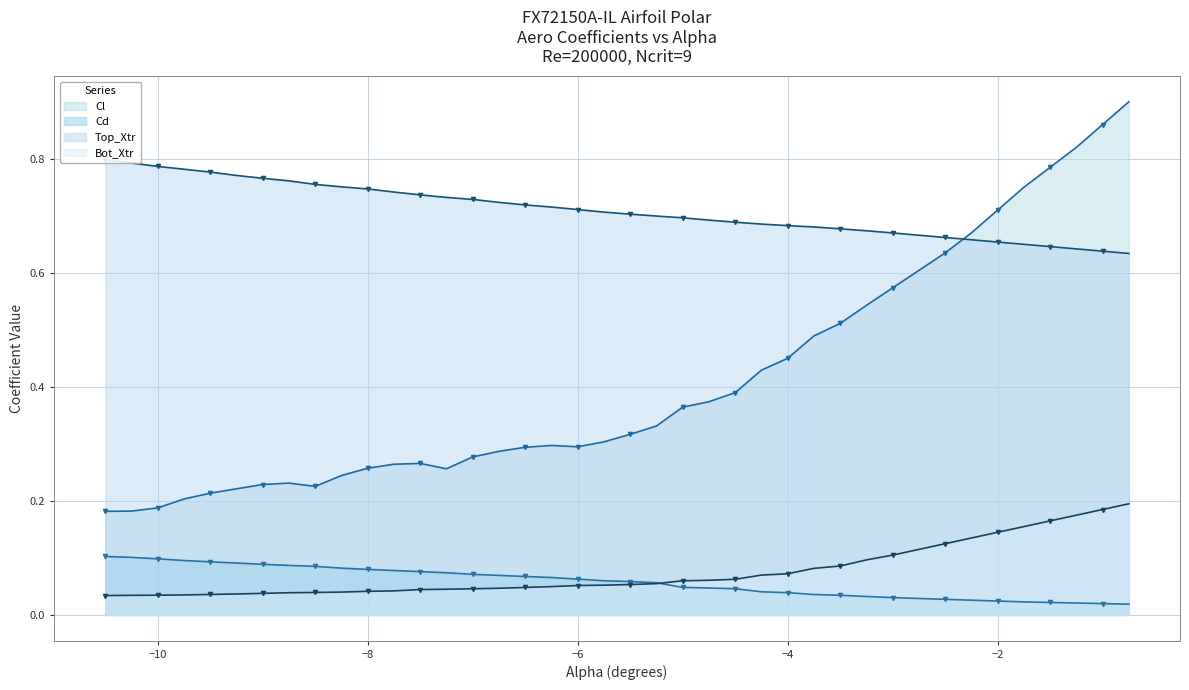

True or false: Cl and Cd cross at least once.

False